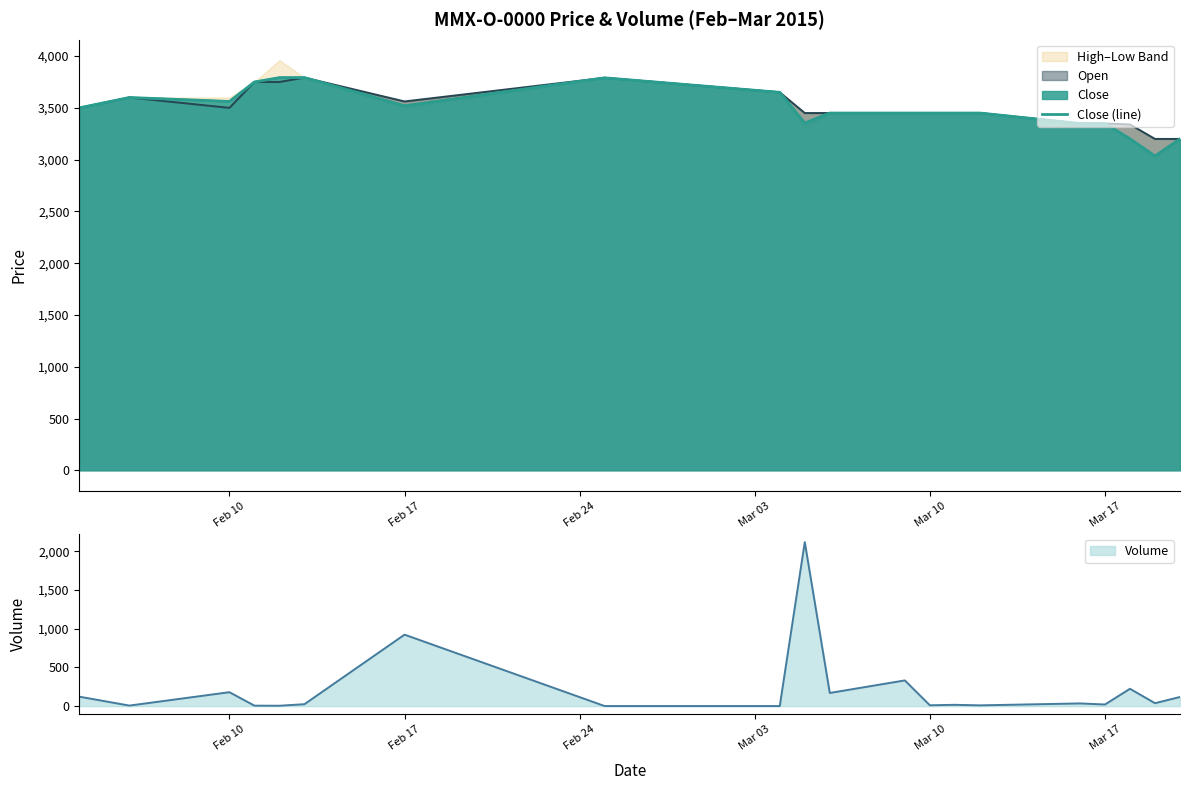

Does the chart display data point markers on the line(s)?

No